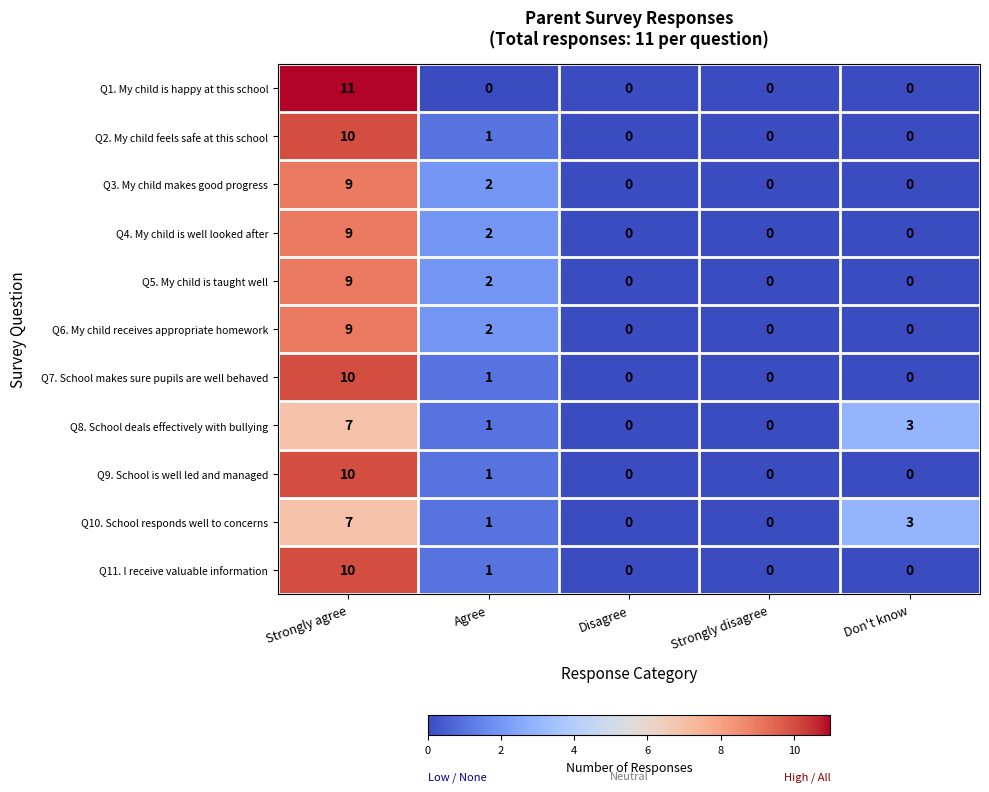

At which label does Q6. My child receives appropriate homework reach its peak?

Strongly agree